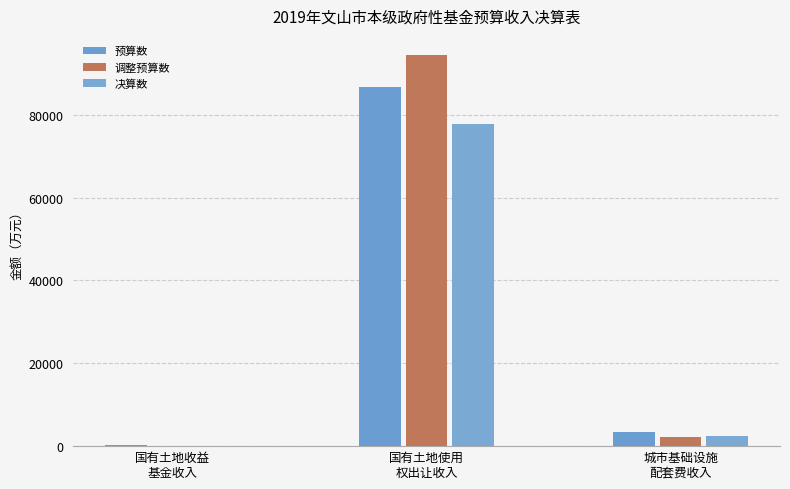

Reading right to left, extract all data points from this chart.

预算数: 城市基础设施
配套费收入=3400	国有土地使用
权出让收入=86802	国有土地收益
基金收入=280
调整预算数: 城市基础设施
配套费收入=2300	国有土地使用
权出让收入=94344	国有土地收益
基金收入=35
决算数: 城市基础设施
配套费收入=2375	国有土地使用
权出让收入=77748	国有土地收益
基金收入=36